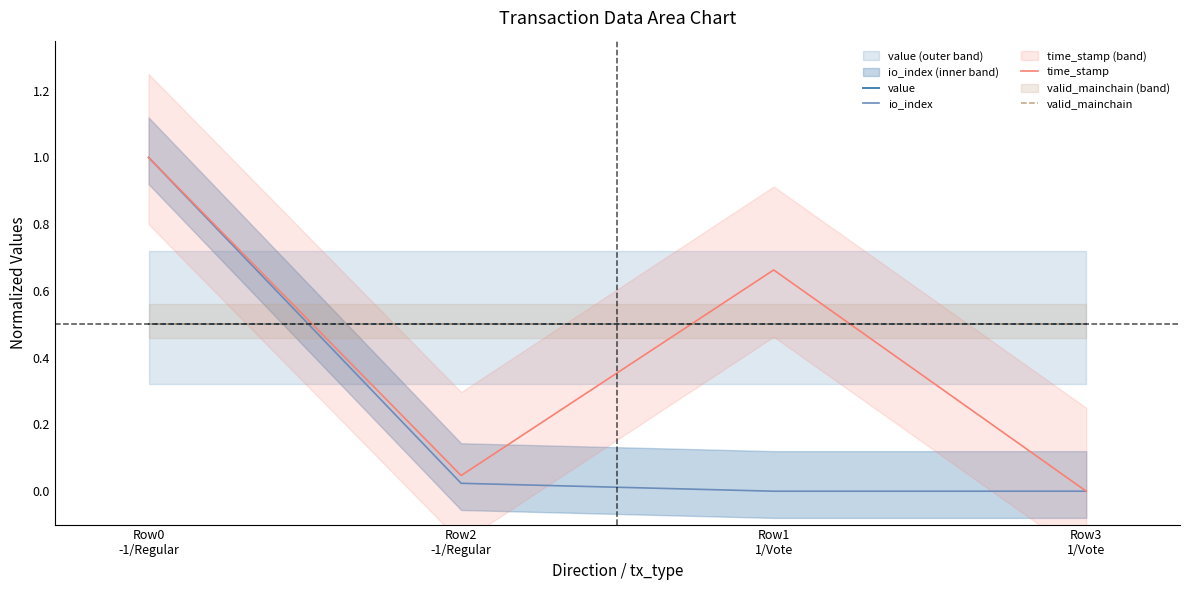

List the labels in order of valid_mainchain value, largest first.

Row0
-1/Regular, Row2
-1/Regular, Row1
1/Vote, Row3
1/Vote